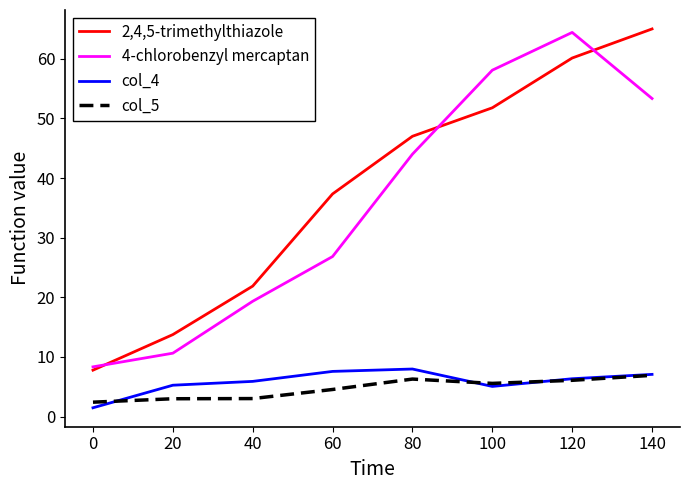

True or false: col_4 and 4-chlorobenzyl mercaptan intersect in this chart.

False